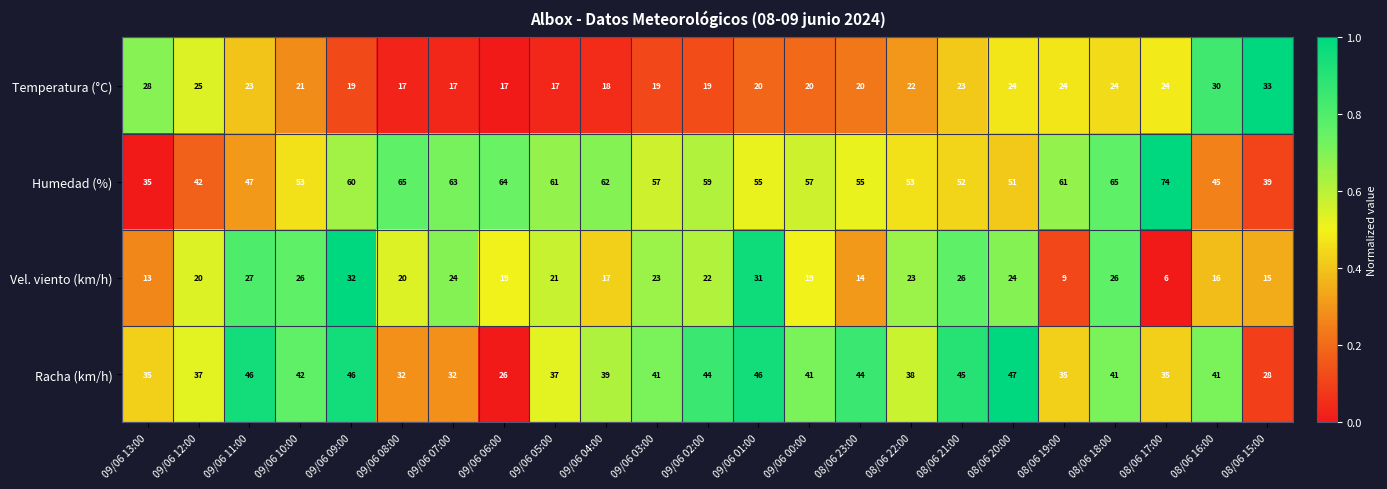

Which series has the widest spread of values?

Humedad (%)